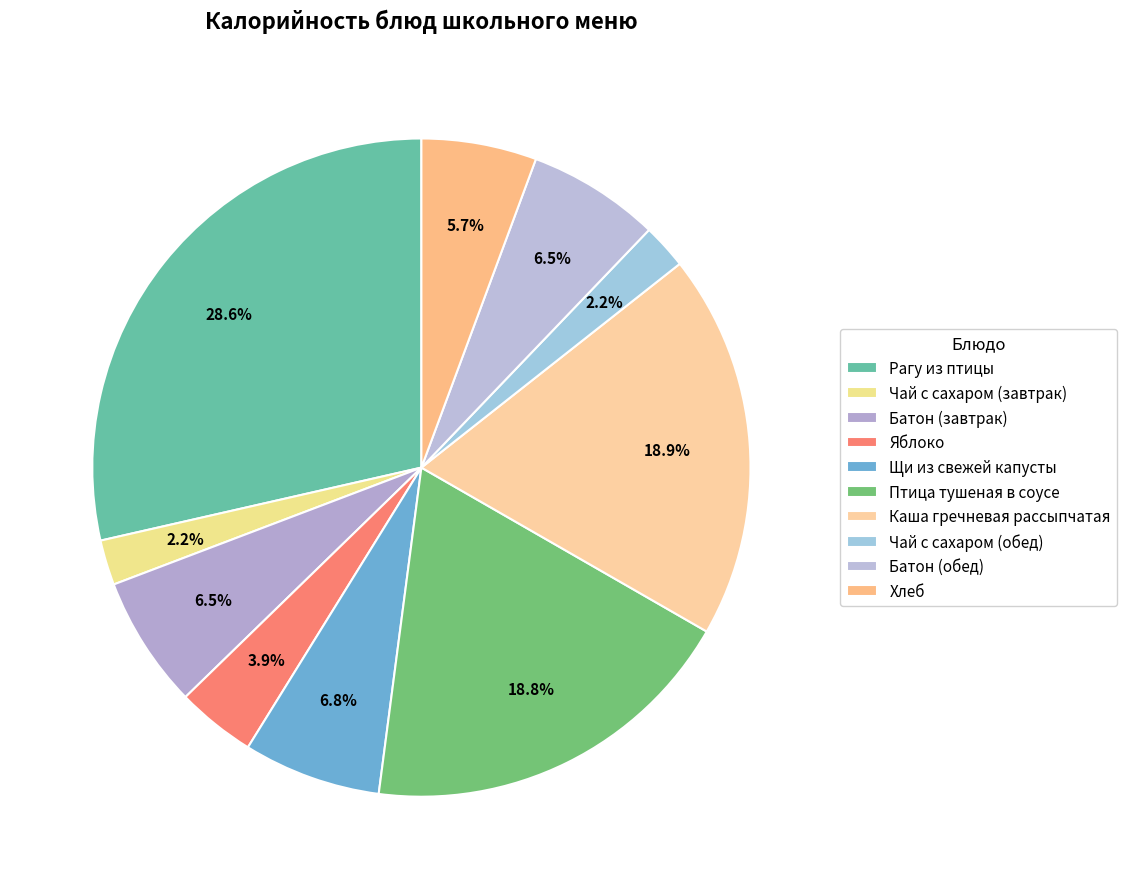

To the nearest percent, what percentage of the pie is Чай с сахаром (завтрак)?

2%